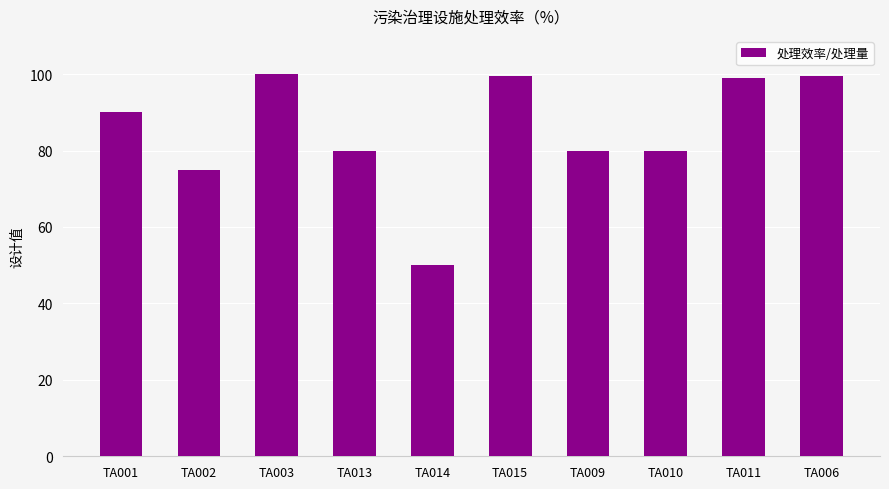

How many values are below 90?

5